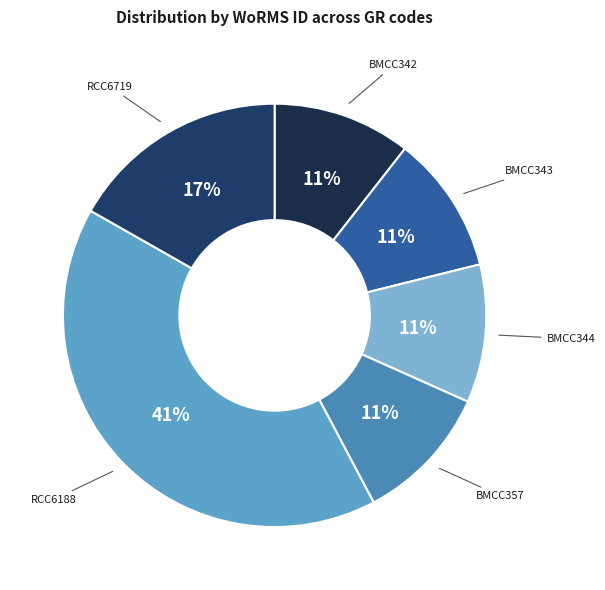

How many segments does this pie chart have?

6